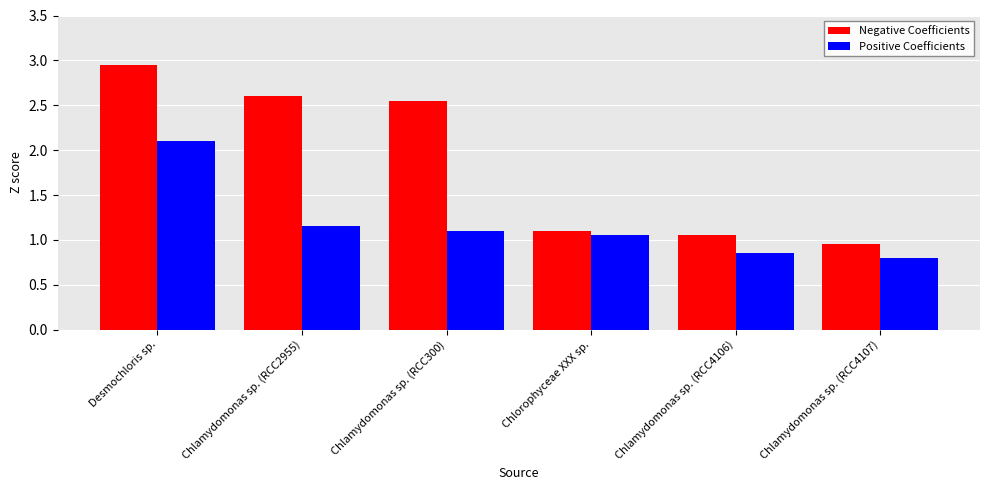

Where does the Negative Coefficients series first go above 2?

Desmochloris sp.